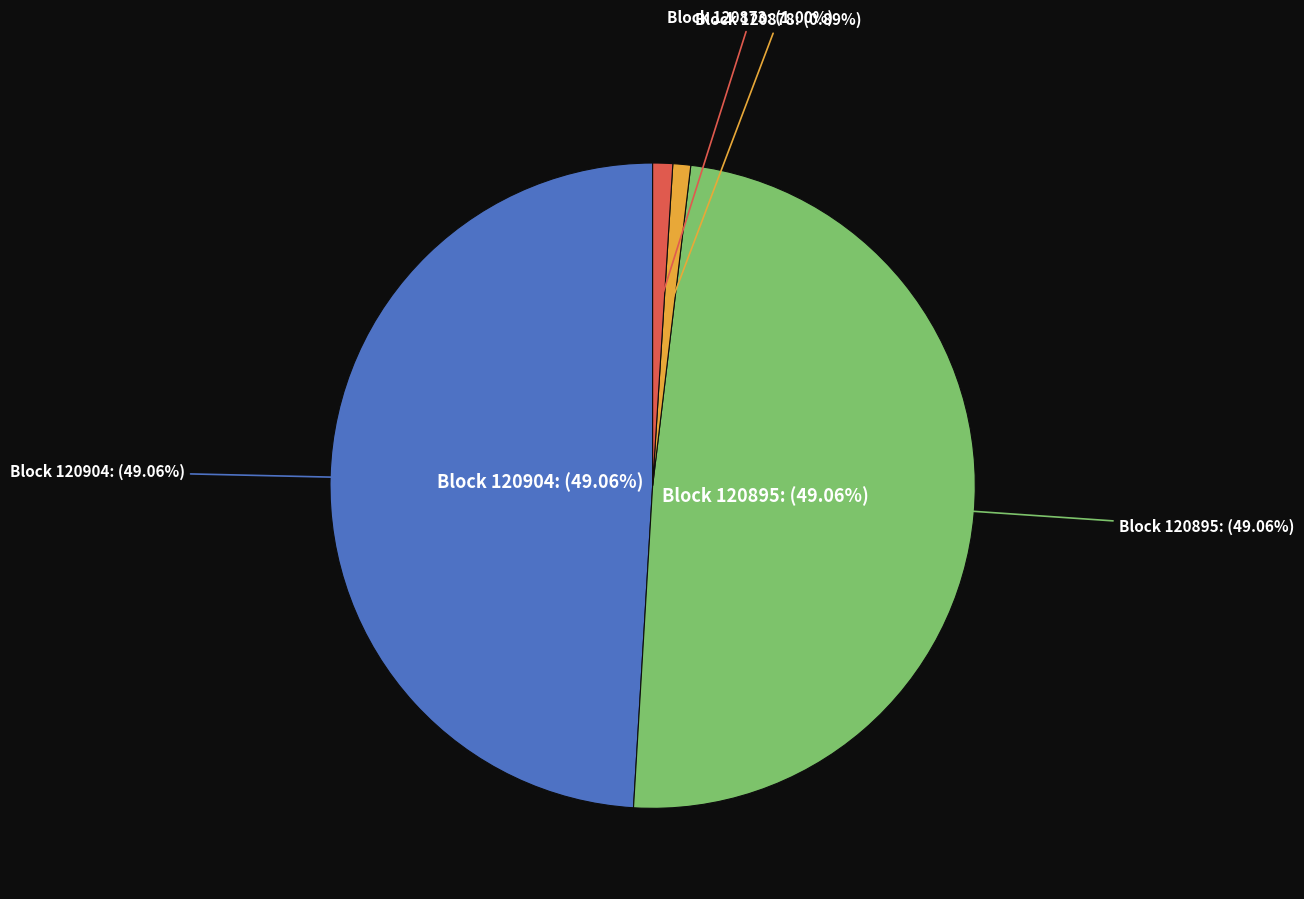

Between 120873 and 120878, which is larger?

120873